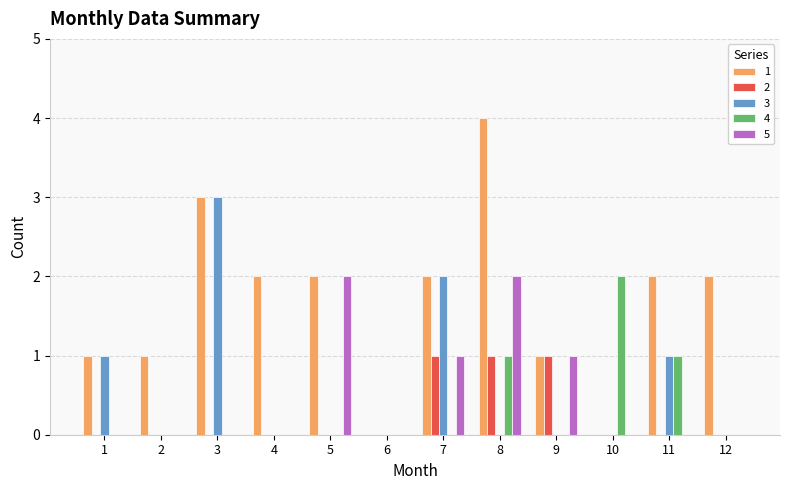

What is the greatest value displayed?

4